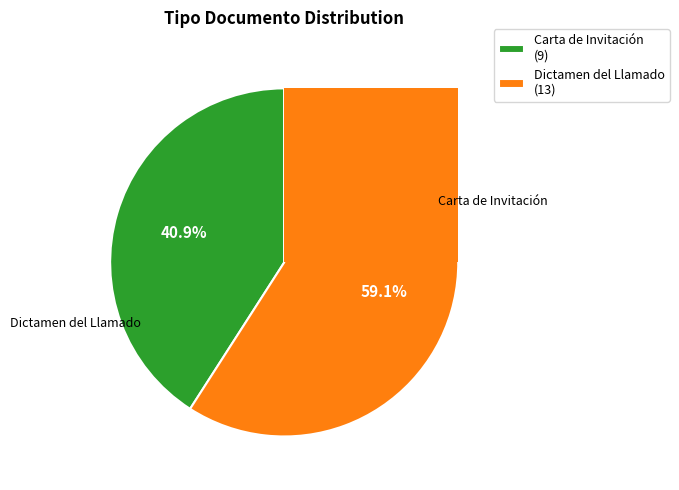

Does any single category account for the majority?

Yes